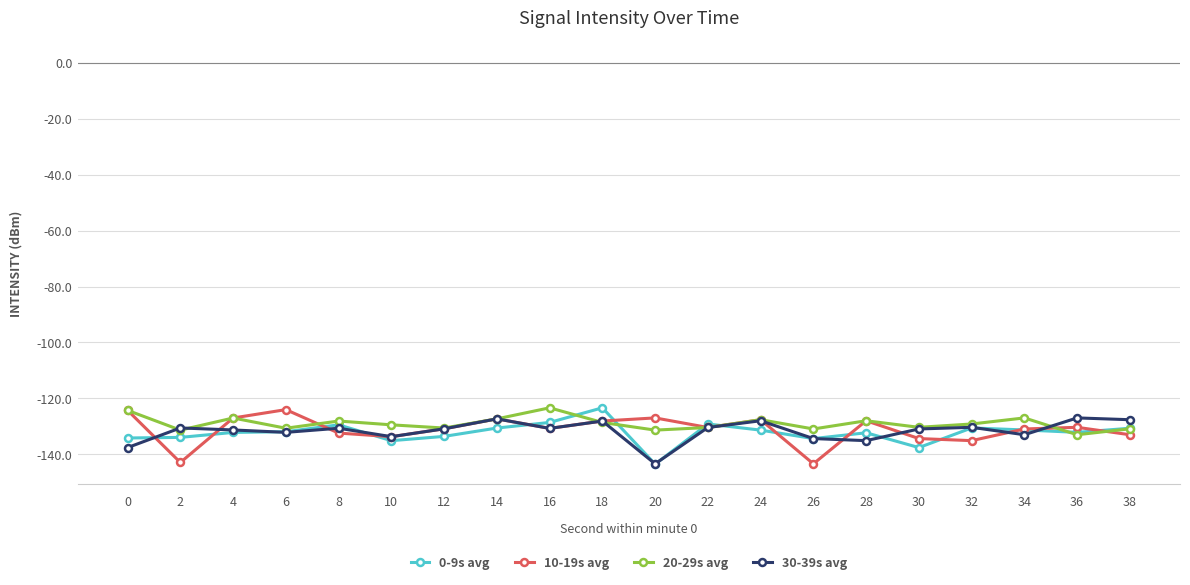

True or false: 10-19s avg has more than 1 points higher than both neighbors.

True